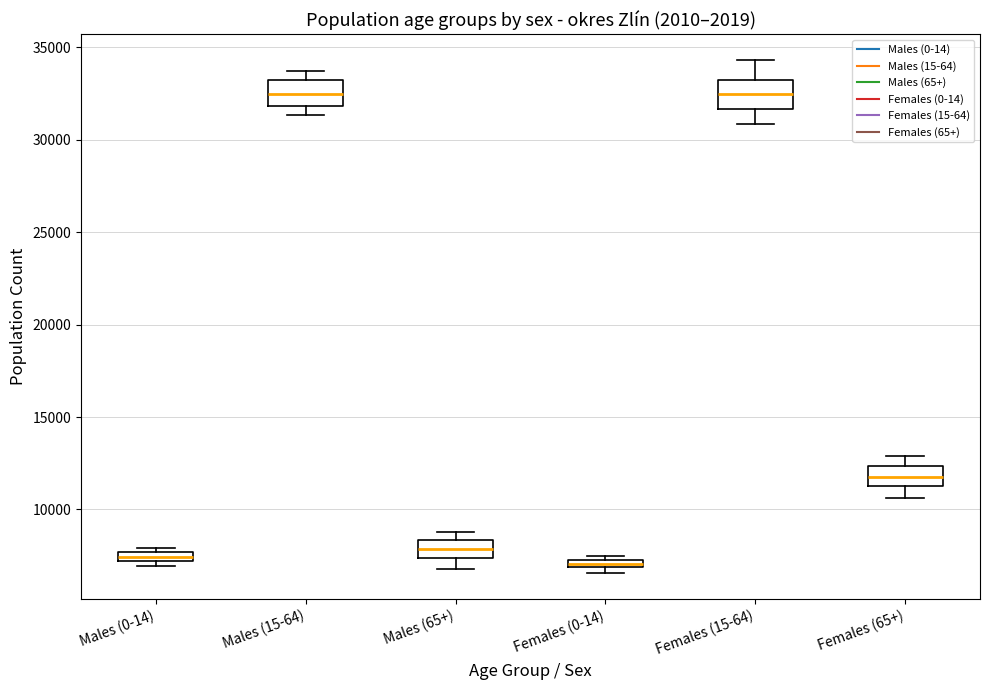

Where does the median line of the box for Males (65+) sit on the y-axis? The values are not printed on the chart, so give them approximately, as read against the axis.

8000